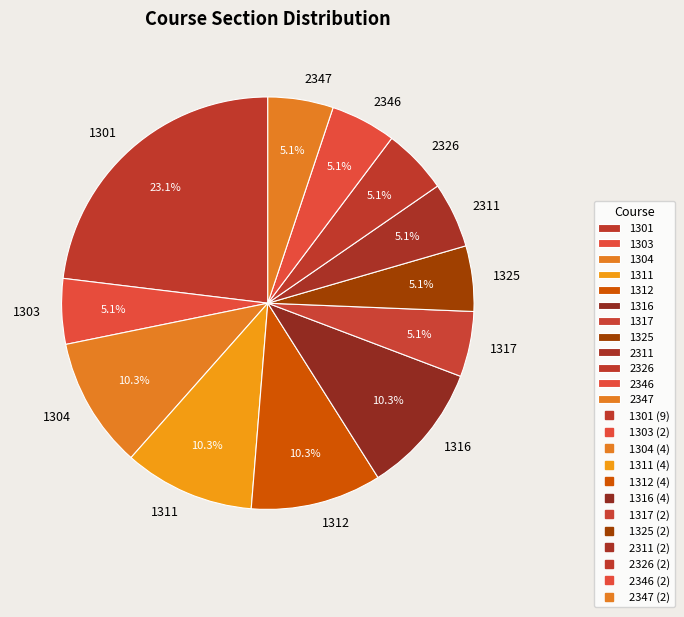

How many segments does this pie chart have?

12